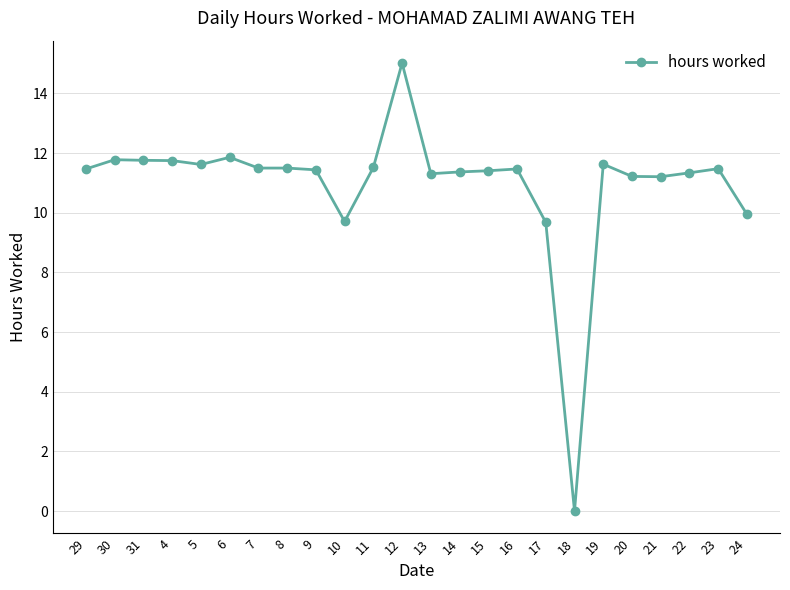

Where does the data first go above 11?

29